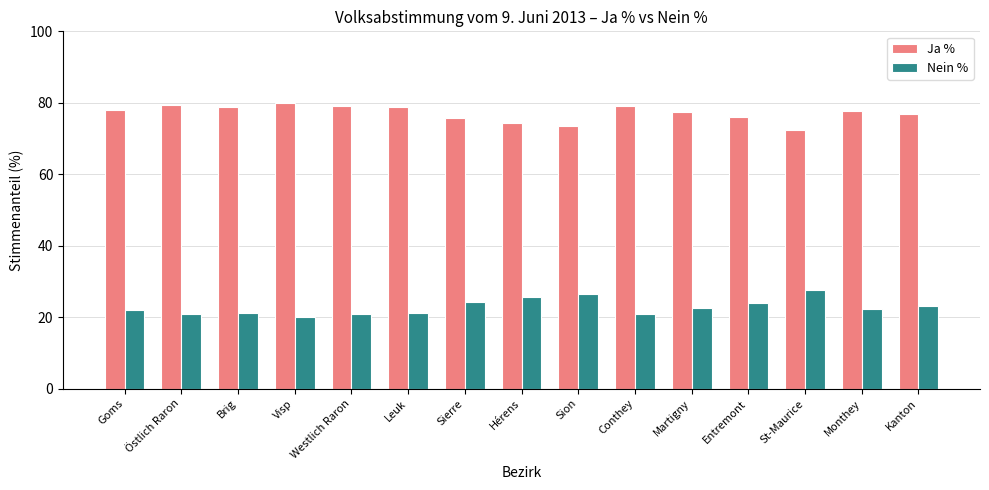

The Nein % series shows 13.7 at Leuk. True or false?

False